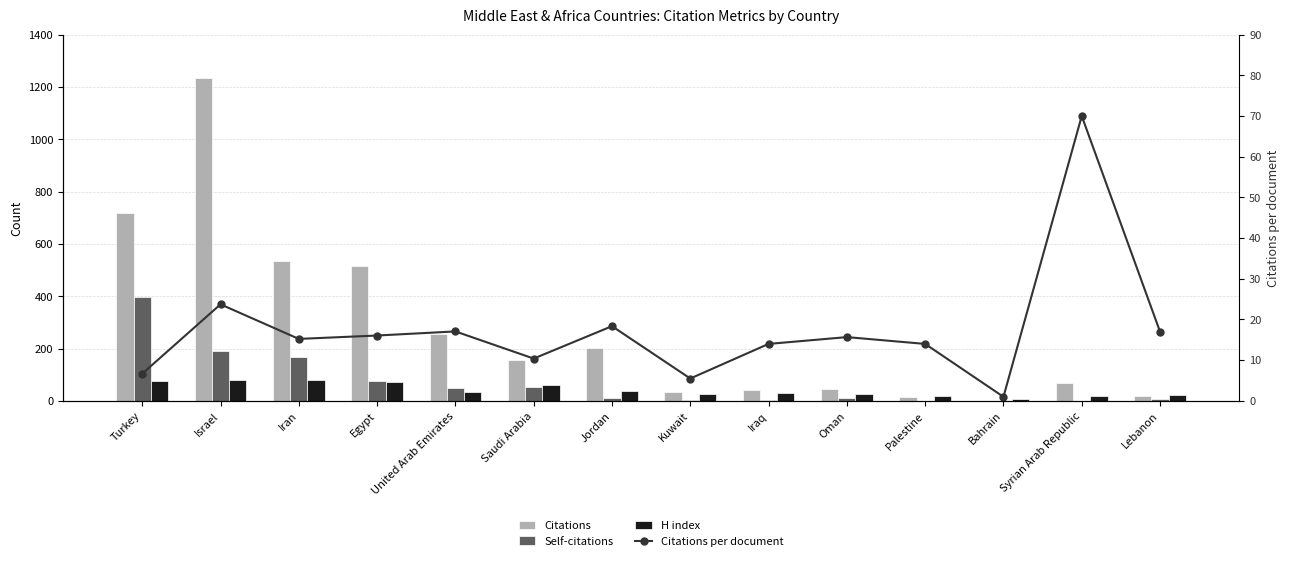

What position from the right is Oman?

5